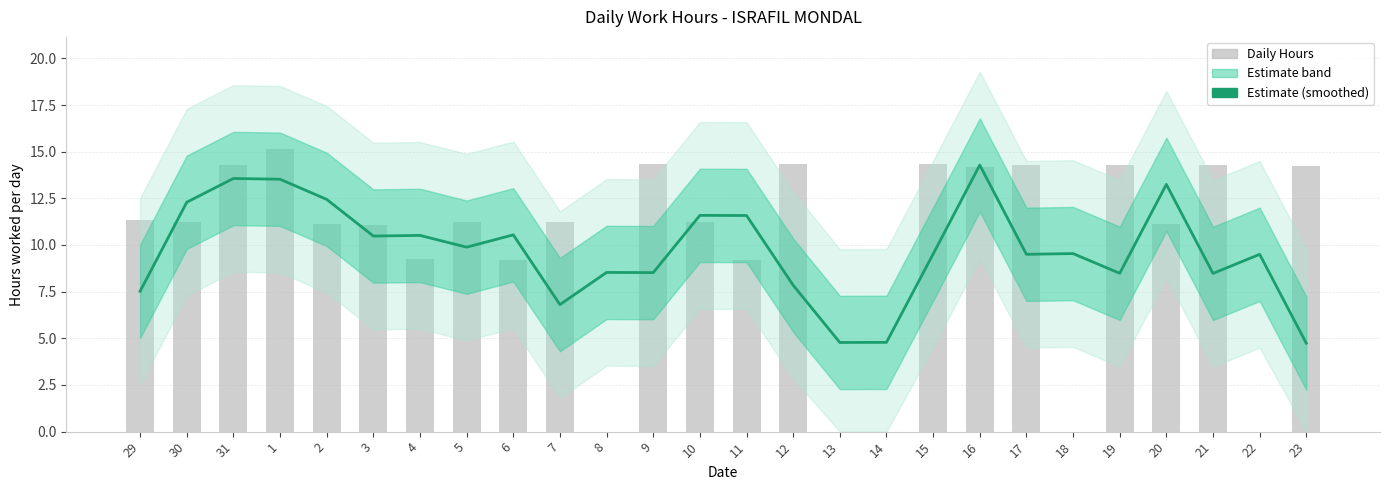

Which category has the lowest value in the Daily Hours series?

8